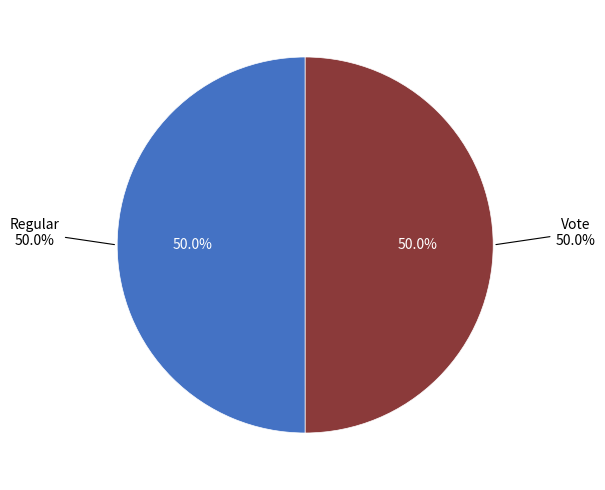

Is it true that Regular is 55% of the pie?

False